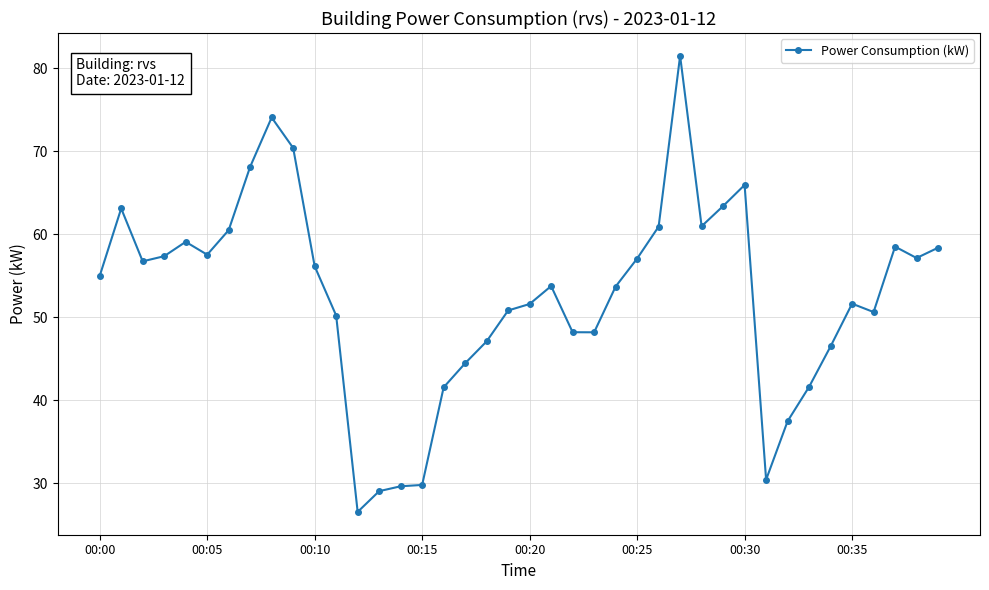

True or false: the data has more than 2 interior local peaks.

True